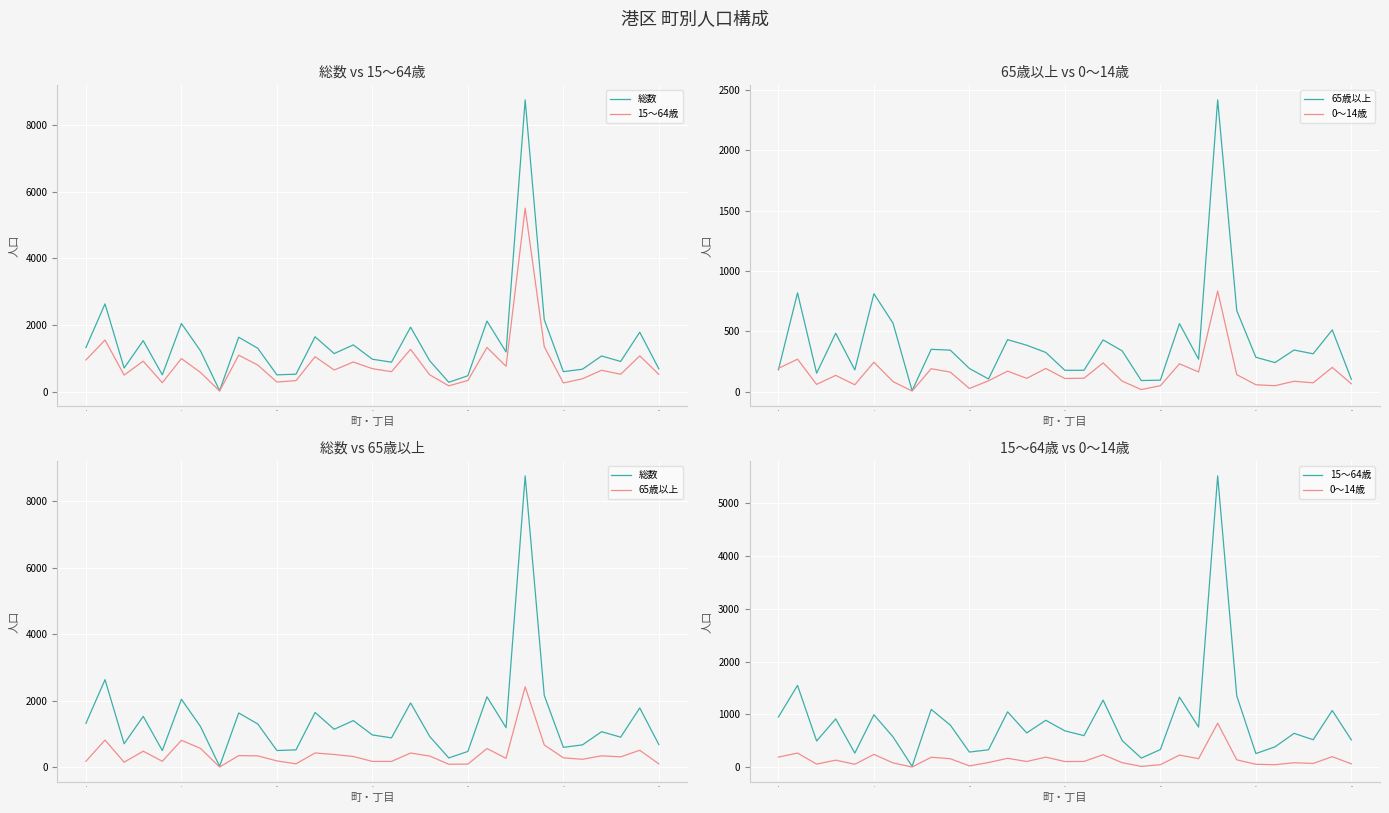

How many values in the 65歳以上 series exceed 324?

15